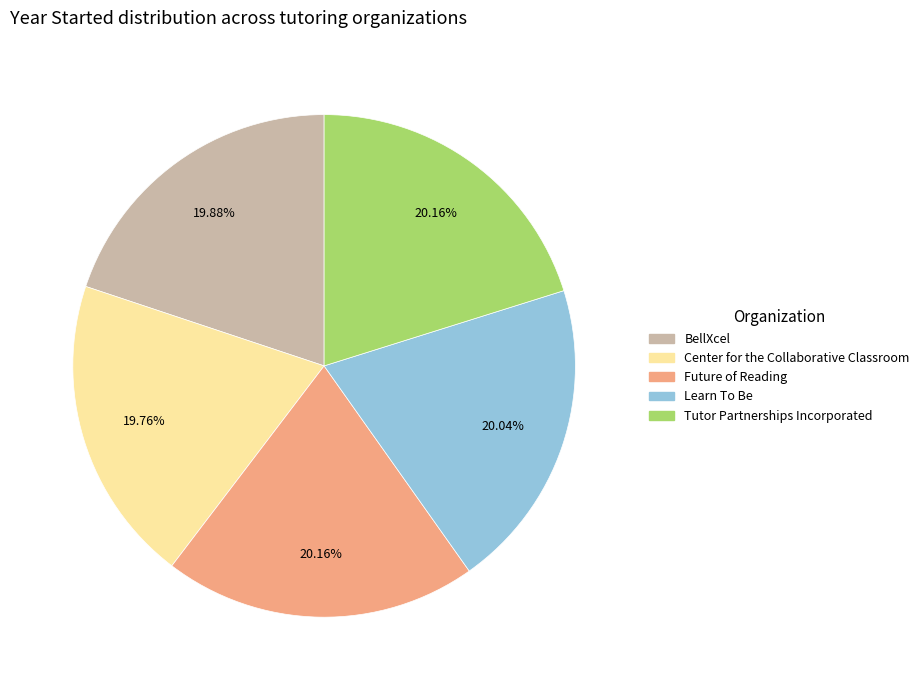

Is Learn To Be the majority of the pie?

No